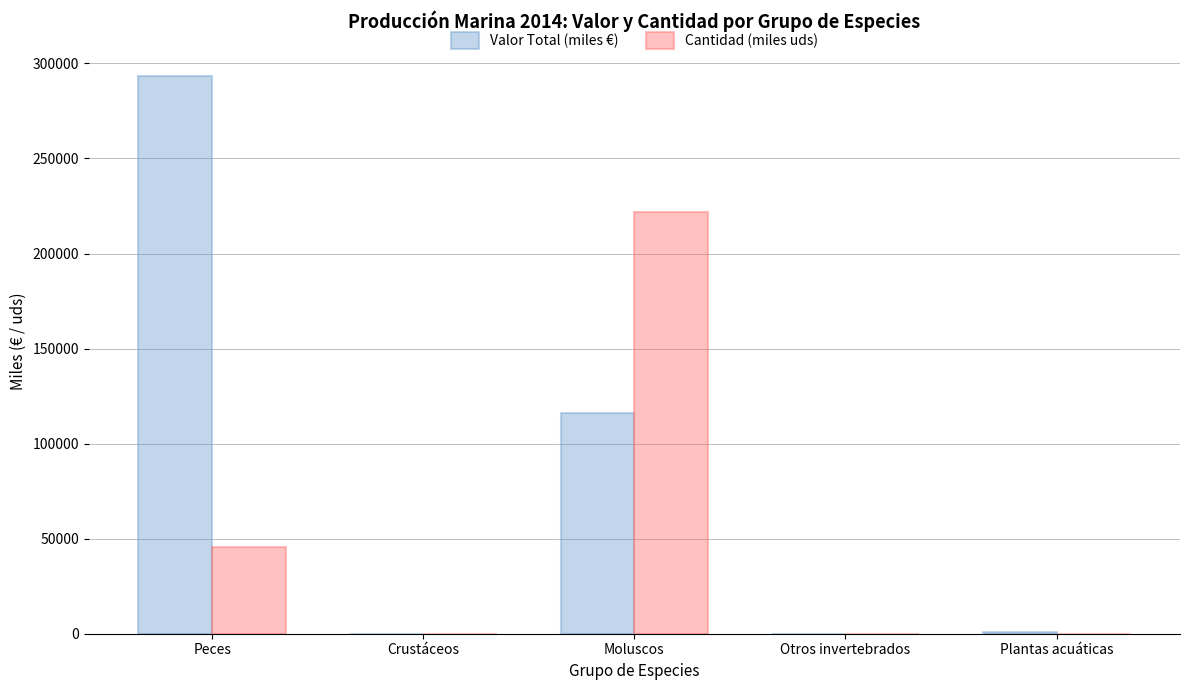

What is the maximum value for Valor Total (miles €)?

293164.3